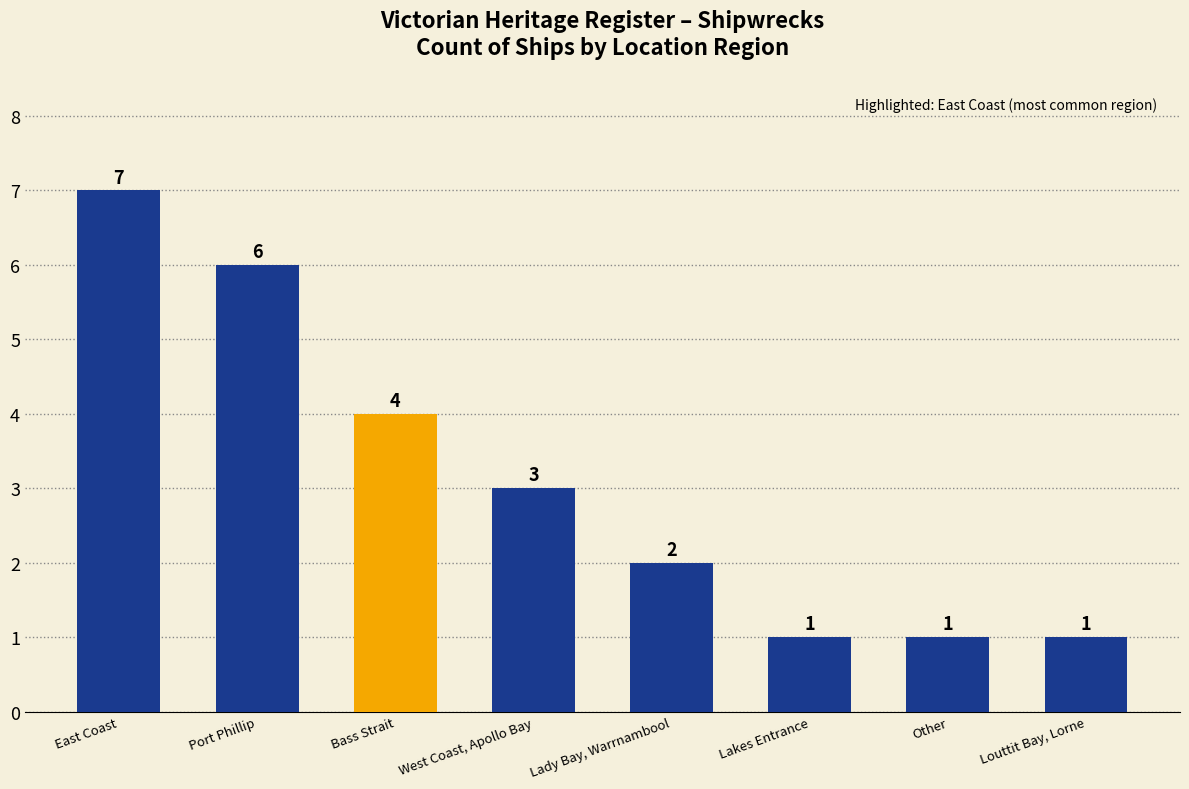

Are the bars horizontal?

No